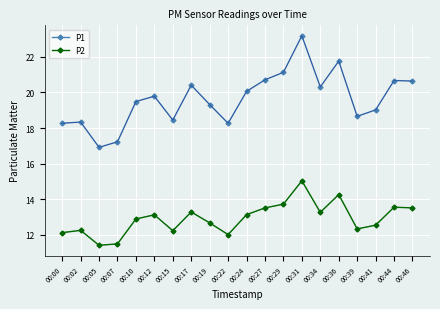

What is the difference between the highest and lowest values at 00:00?

6.1